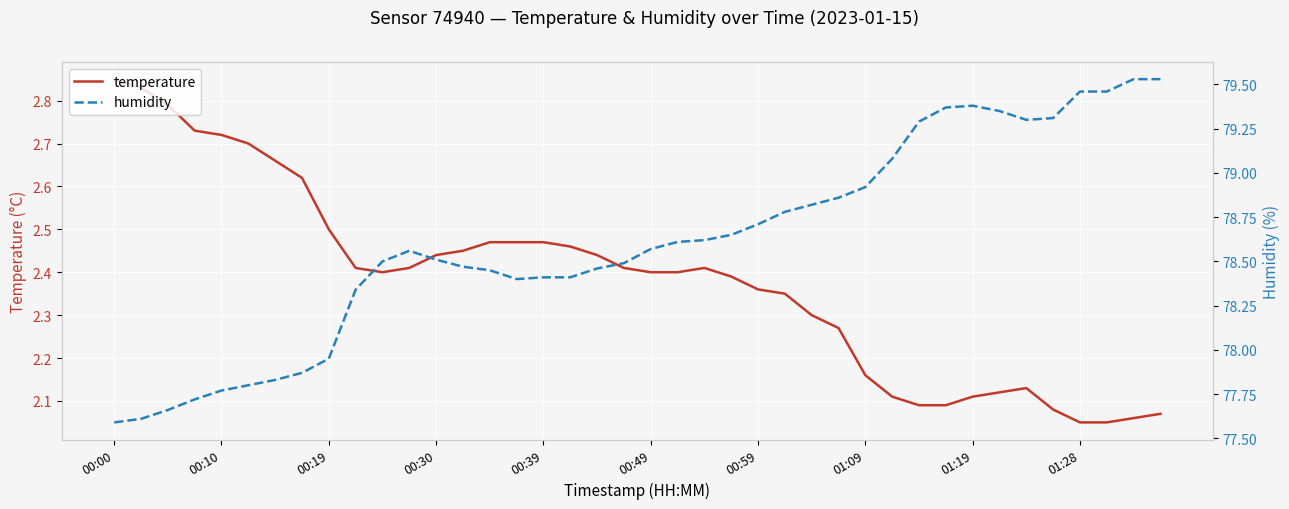

True or false: humidity has a value of 78.5 at 00:30.

True